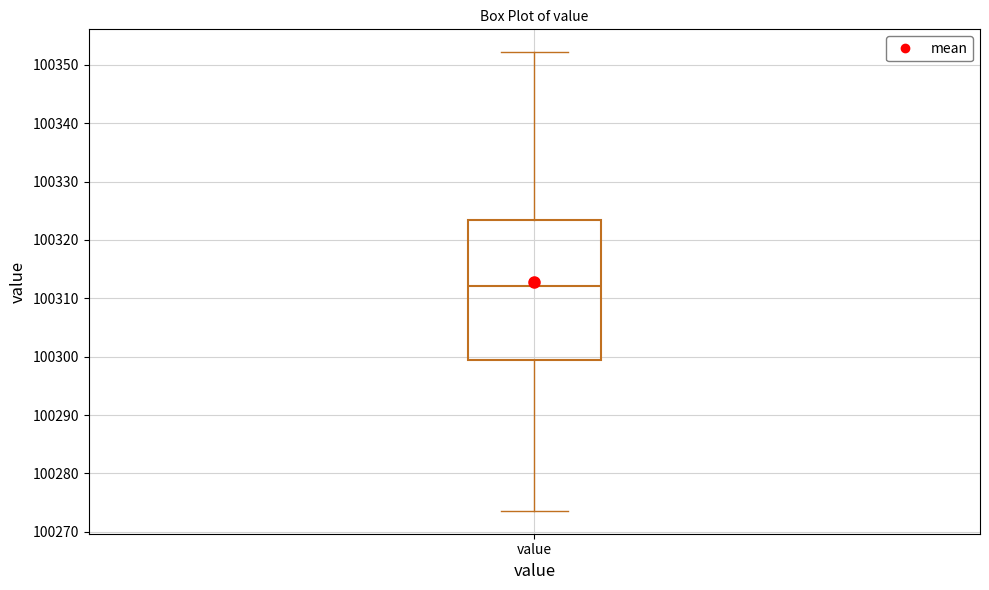

Where does the median line of the box for value sit on the y-axis? The values are not printed on the chart, so give them approximately, as read against the axis.

100312